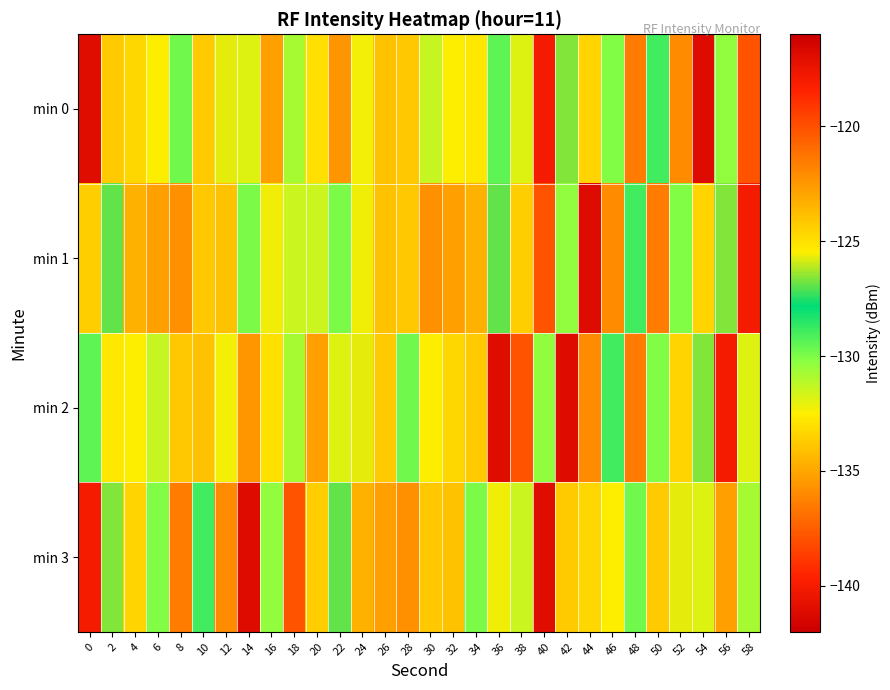

What is the greatest value displayed?

-116.9